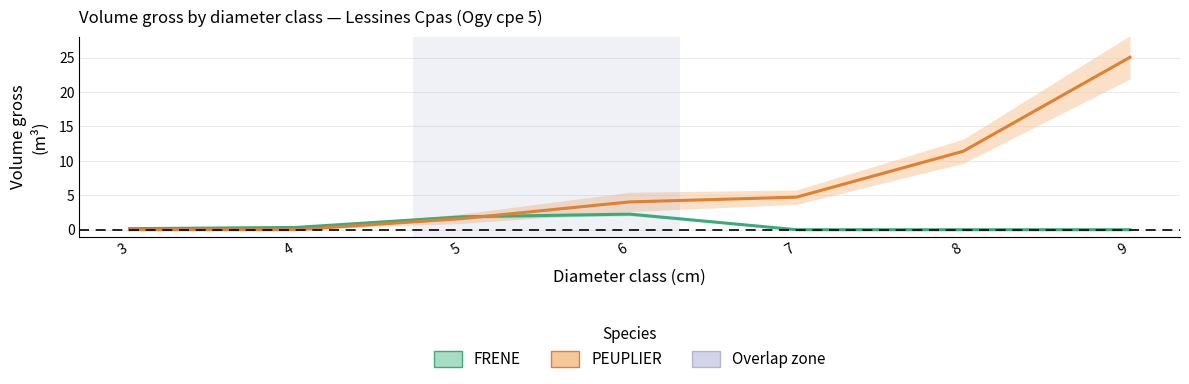

What is the difference between the second highest and minimum values in the PEUPLIER series?

11.4